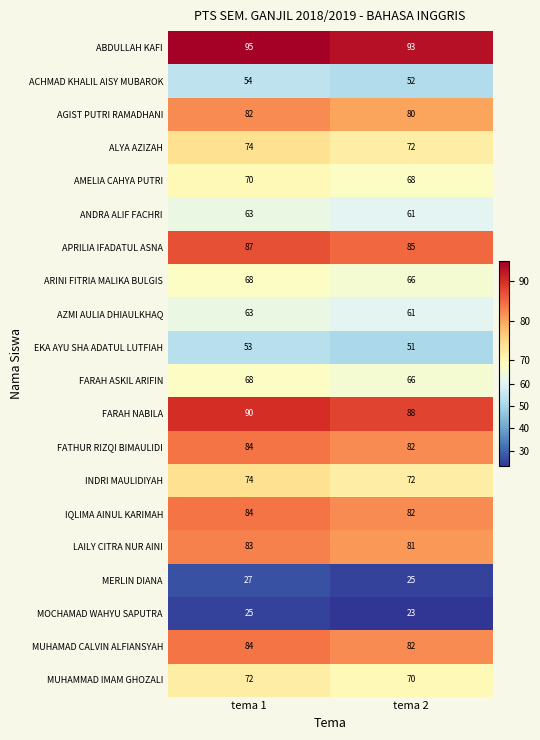

What is the difference between the highest and lowest values at tema 1?

70